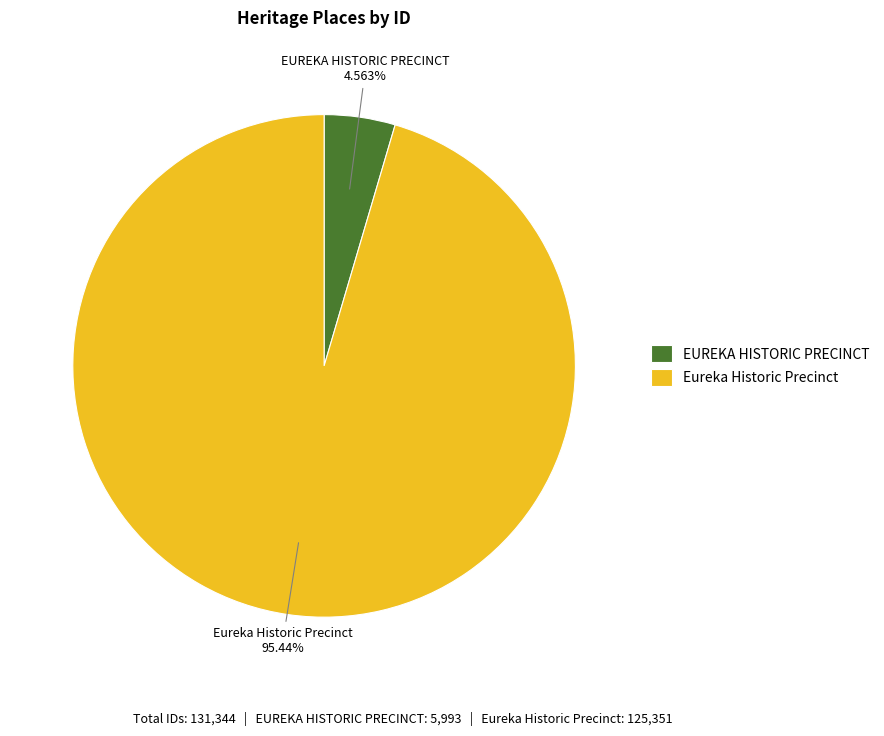

Rank the categories by value from highest to lowest.

Eureka Historic Precinct, EUREKA HISTORIC PRECINCT